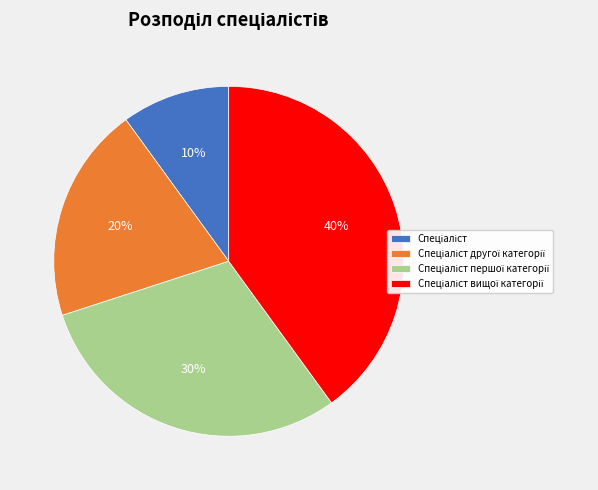

Is there any slice that represents more than half of the pie?

No